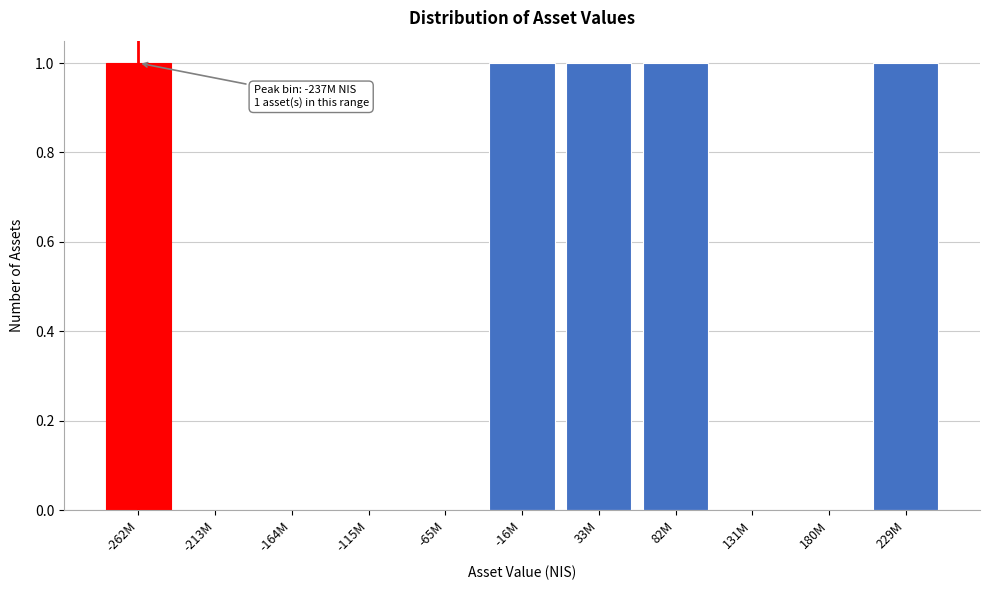

Reading left to right, what are all the values shown in this chart?

-262M=1	-213M=0	-164M=0	-115M=0	-65M=0	-16M=1	33M=1	82M=1	131M=0	180M=0	229M=1